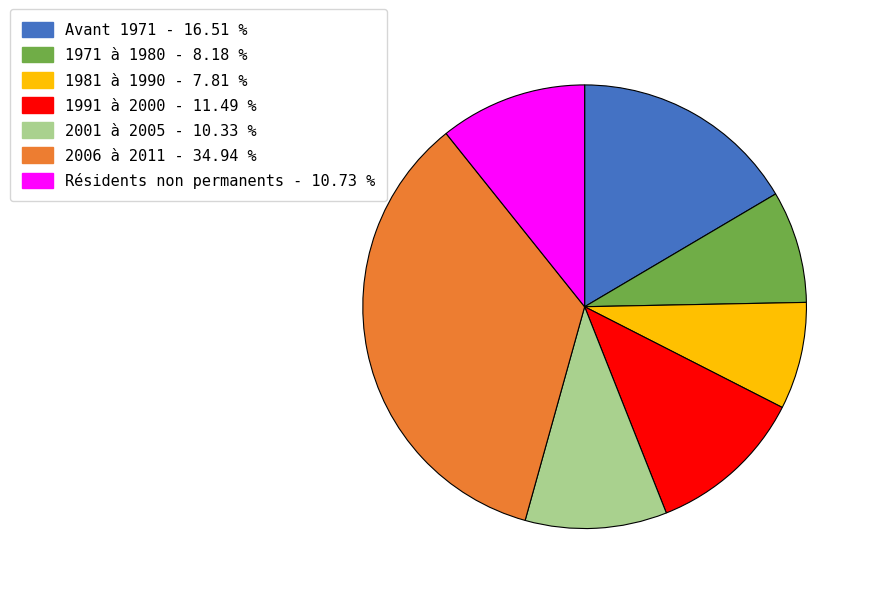

Which category has the biggest portion of the pie?

2006 à 2011